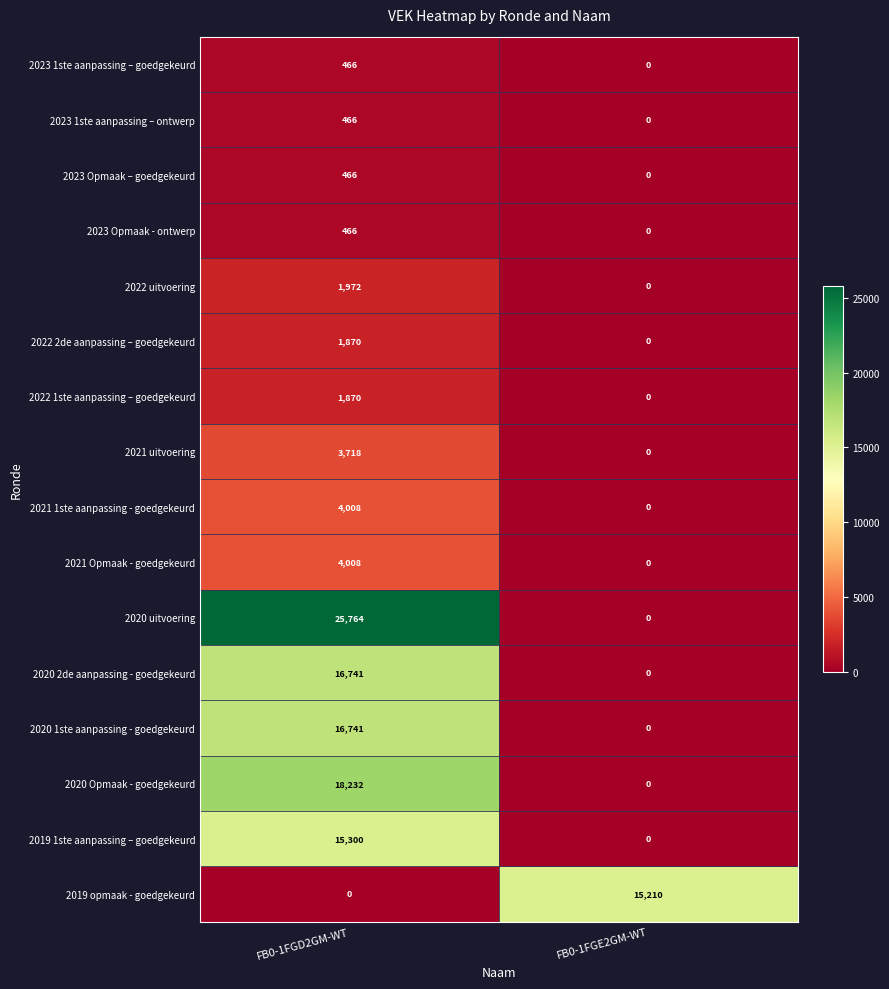

What is the greatest value displayed?

25764